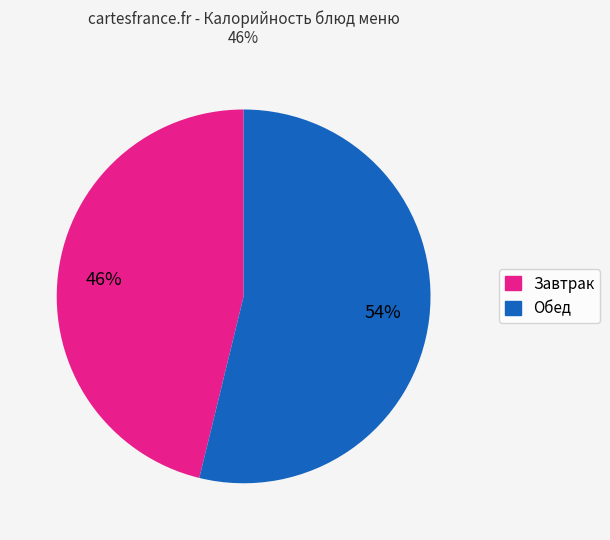

How many slices are in this pie chart?

2